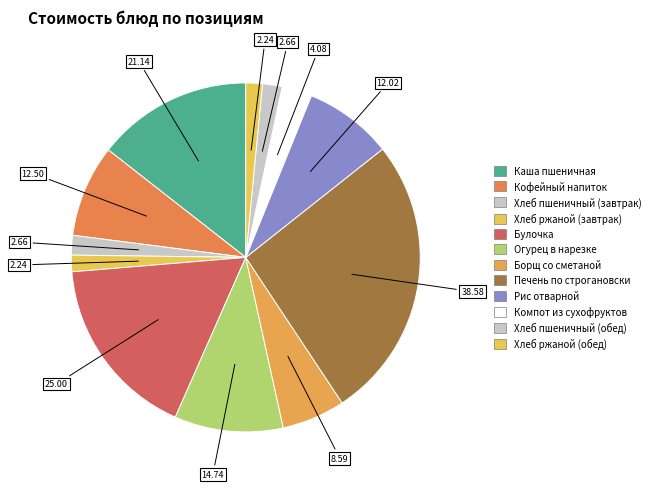

What is the change in value from Хлеб ржаной (завтрак) to Рис отварной?

+9.8